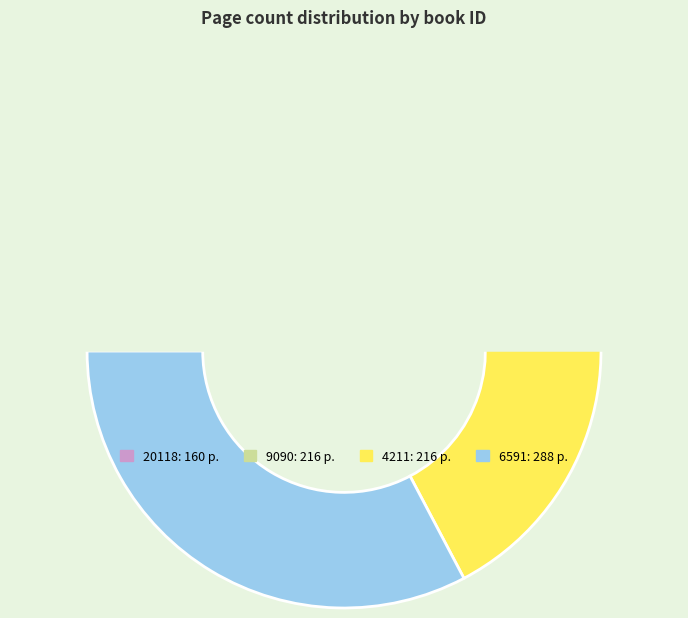

Is the sum of 9090 and 4211 greater than half?

No